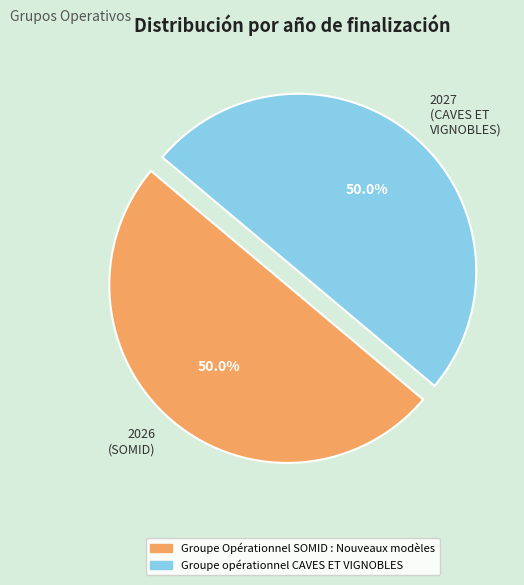

Is the sum of 2026 (SOMID) and 2027 (CAVES ET VIGNOBLES) greater than half?

Yes